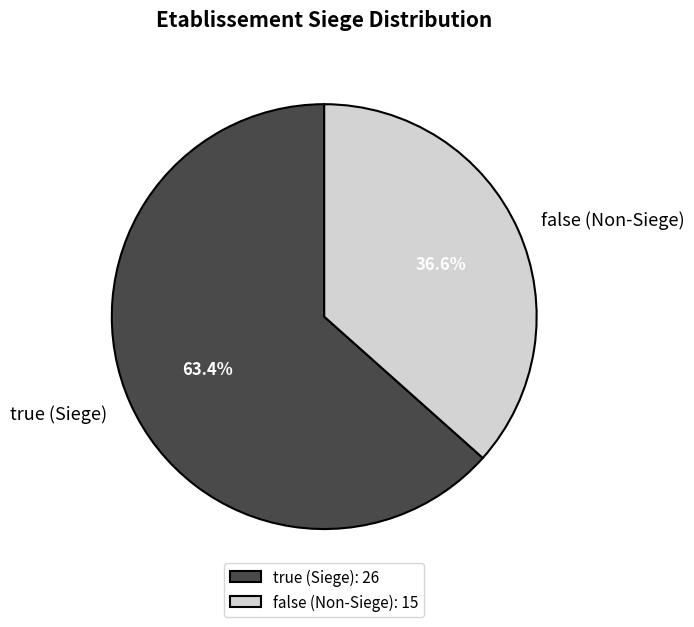

Do true and false together represent more than half of the pie?

Yes